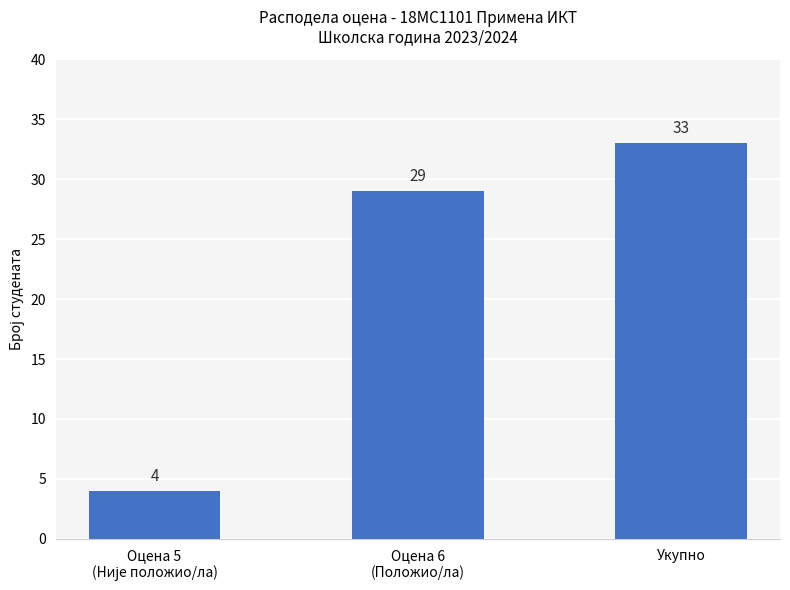

Count the number of categories in the chart.

3